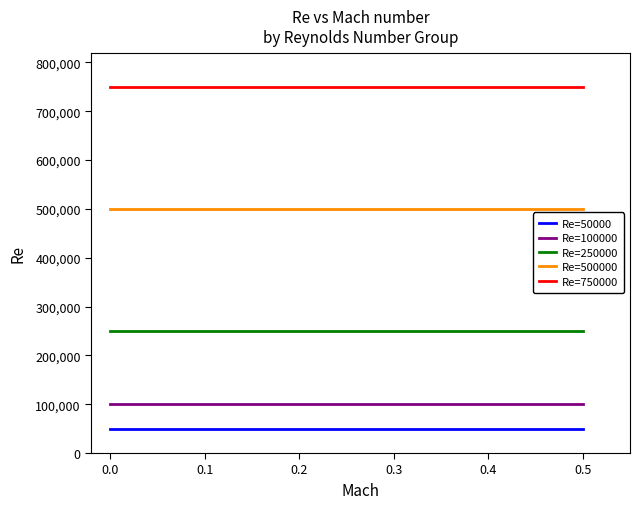

True or false: Re=750000 and Re=500000 cross at least once.

False